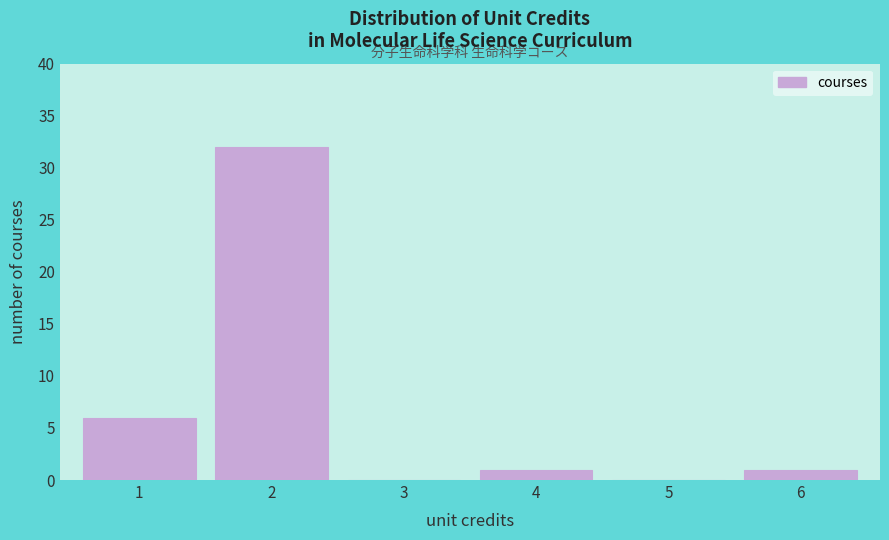

Reading left to right, list every bar in this chart as the range it spans on the x-axis followed by its height. The values are not printed on the chart, so give them approximately, as read against the axis.

0.5 to 1.5: 6
1.5 to 2.5: 32
2.5 to 3.5: 0
3.5 to 4.5: 1
4.5 to 5.5: 0
5.5 to 6.5: 1